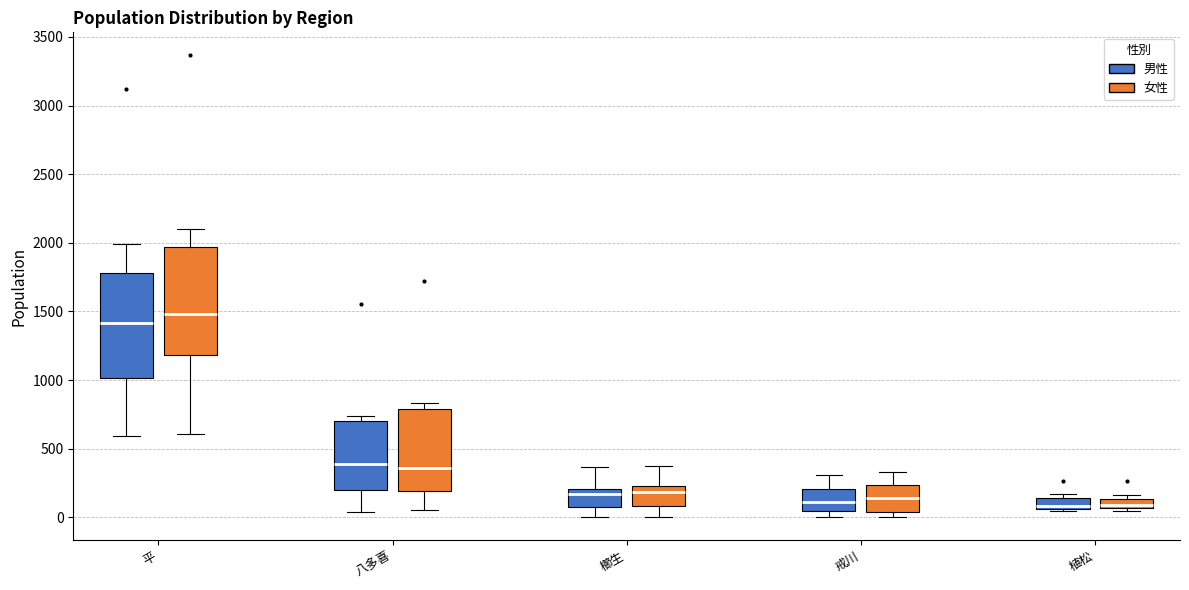

Which box has the highest median line?

平 (女性)